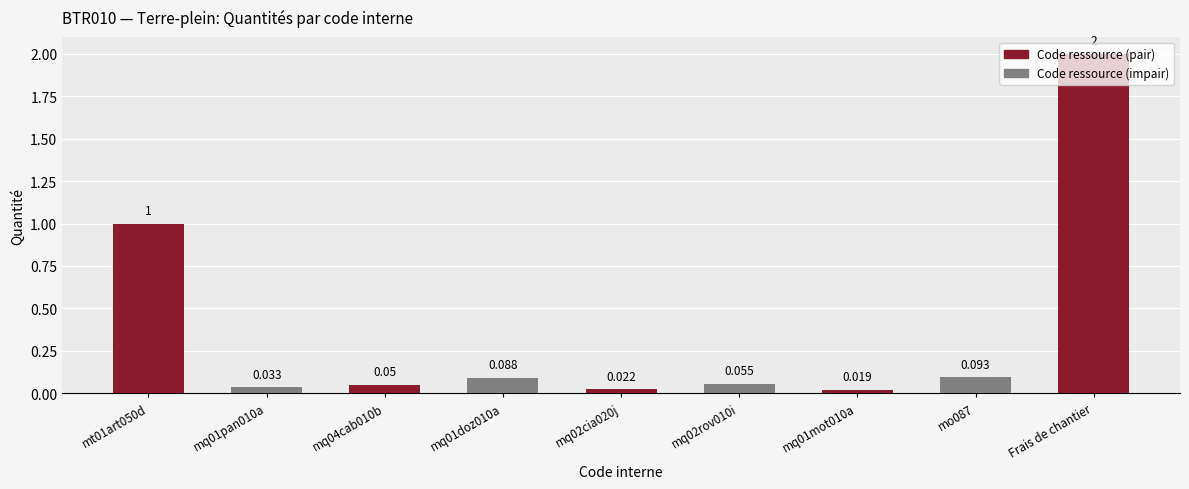

What is the label of the 1st bar from the left?

mt01art050d